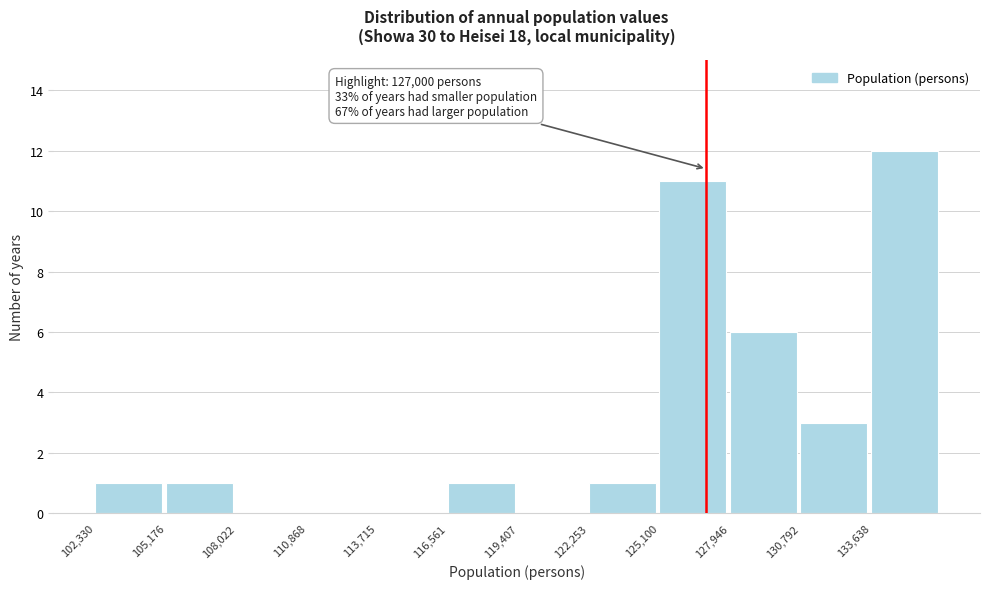

Over which range of the x-axis is the bar tallest?

133500 to 136500